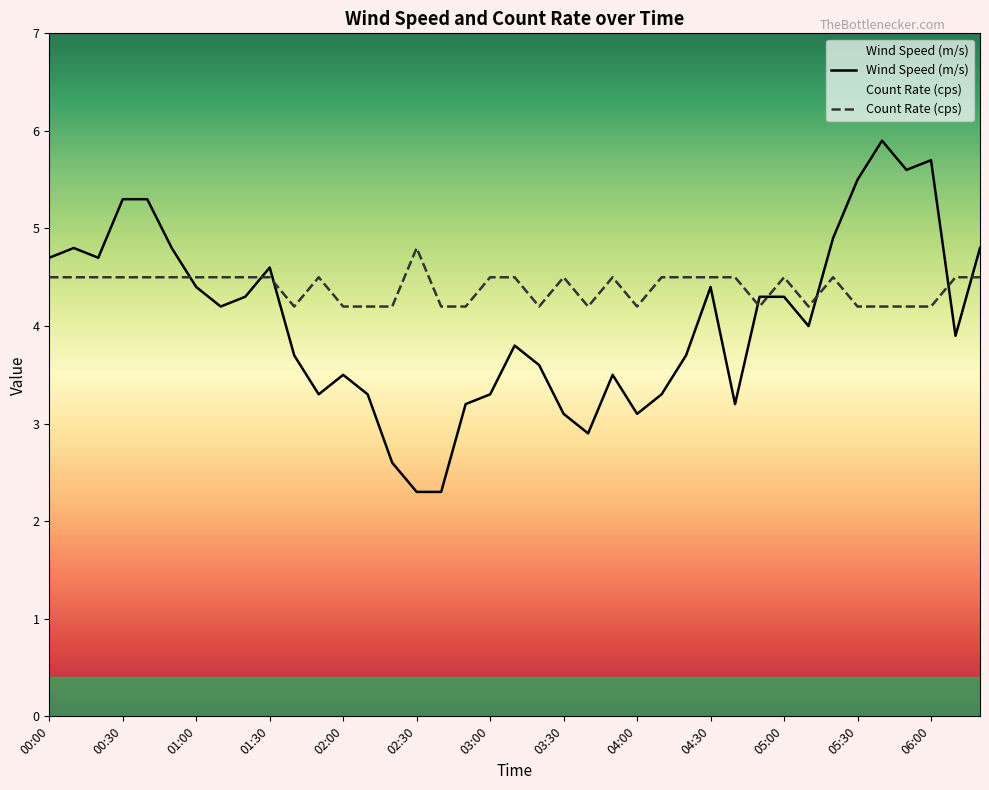

Read the Wind Speed (m/s) value at 01:00.

4.4